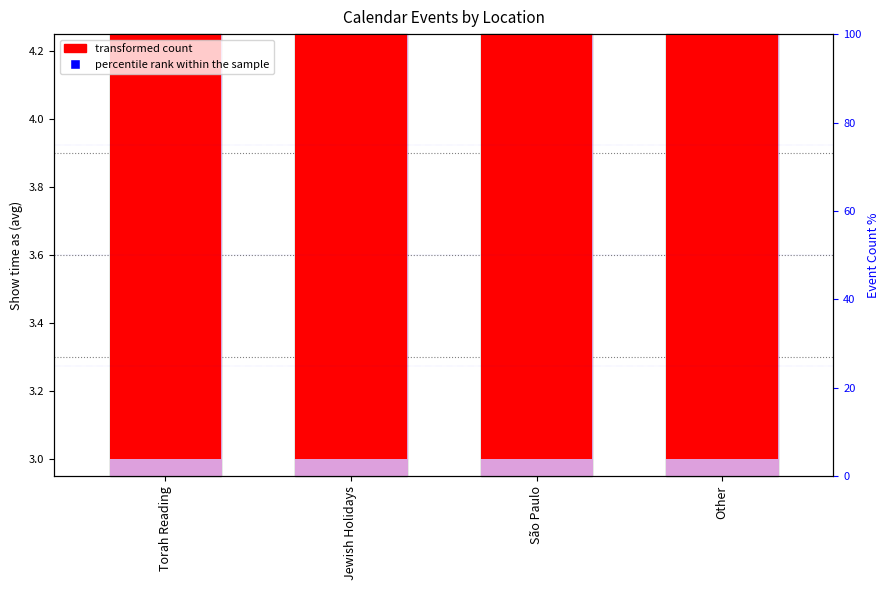

What is the label of the 1st bar from the left?

Torah Reading